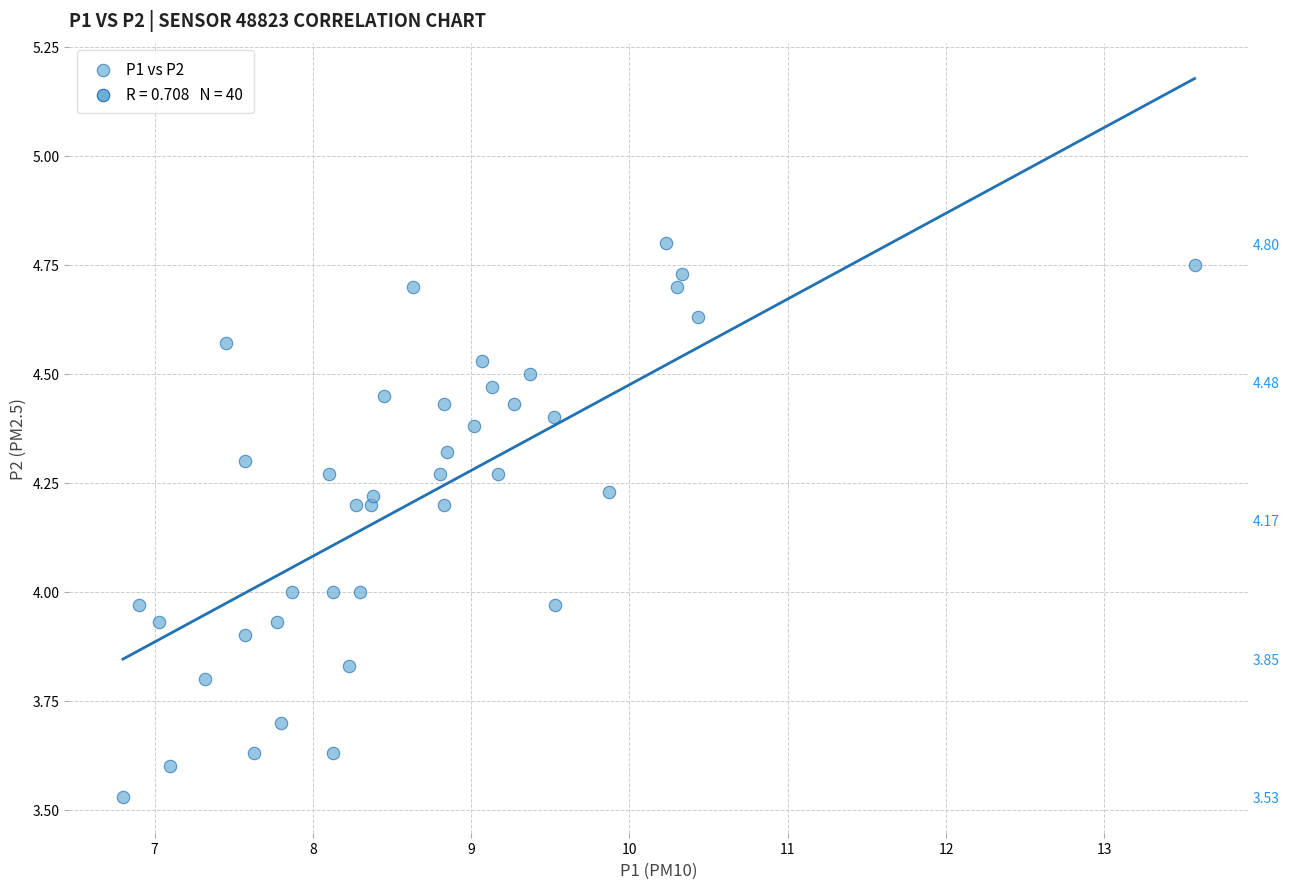

What is the range of Y values (max minus min)?

1.3